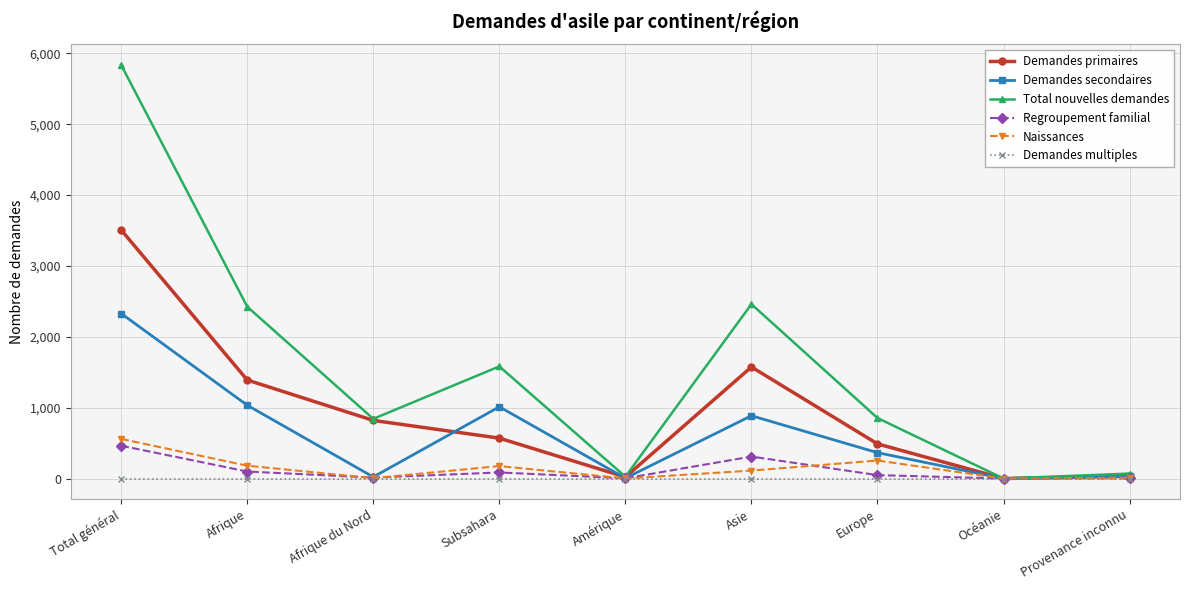

What position from the right is Asie?

4